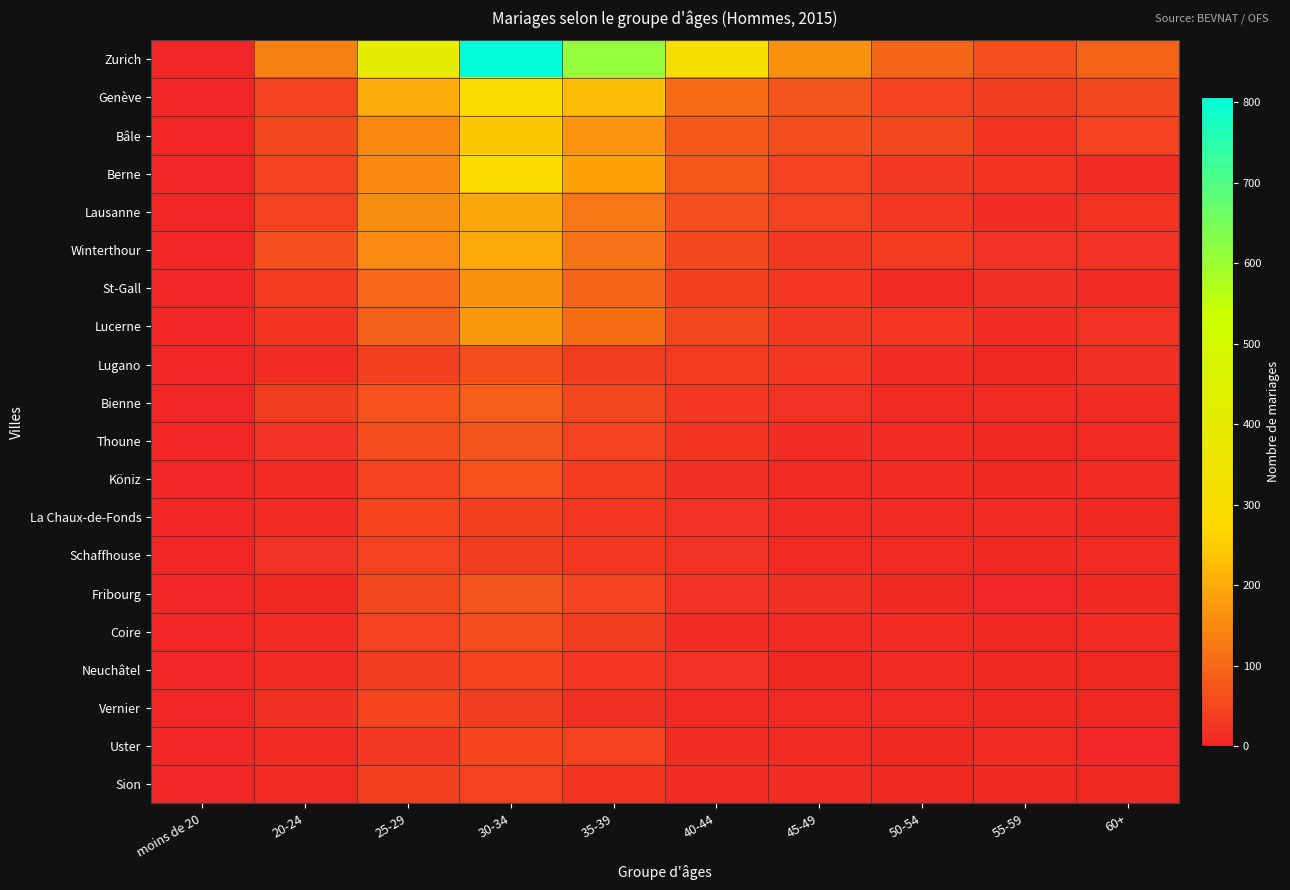

Between 25-29 and 30-34, which series saw the biggest shift?

Zurich